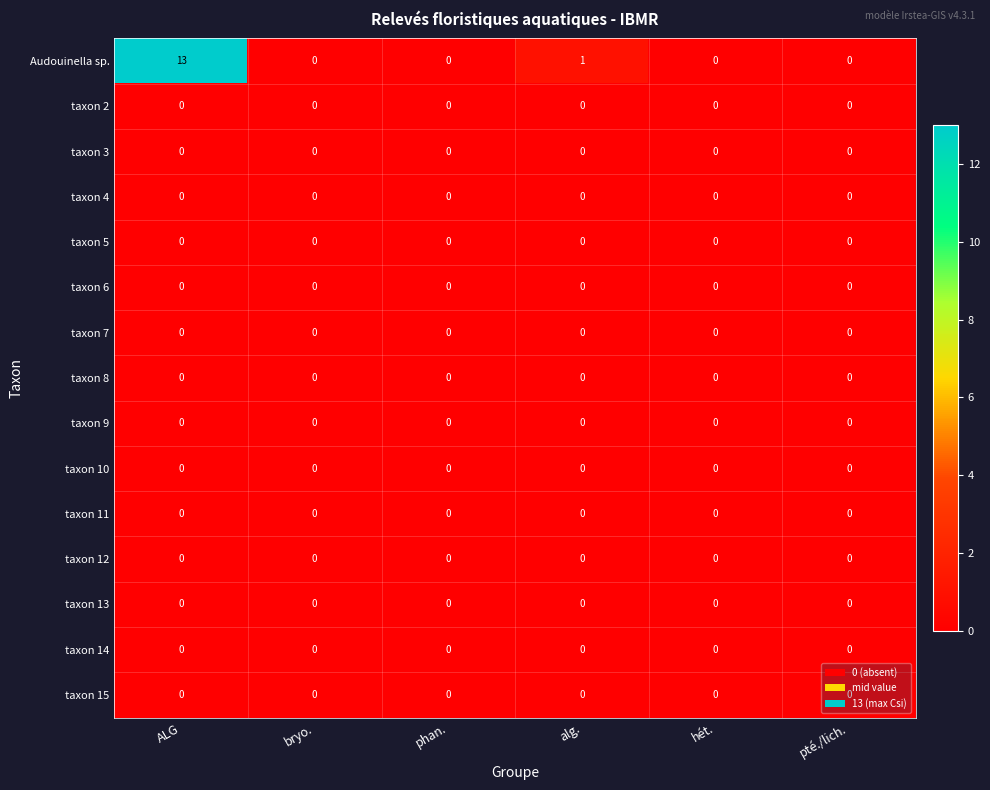

Which series changed the most between ALG and pté./lich.?

Audouinella sp.